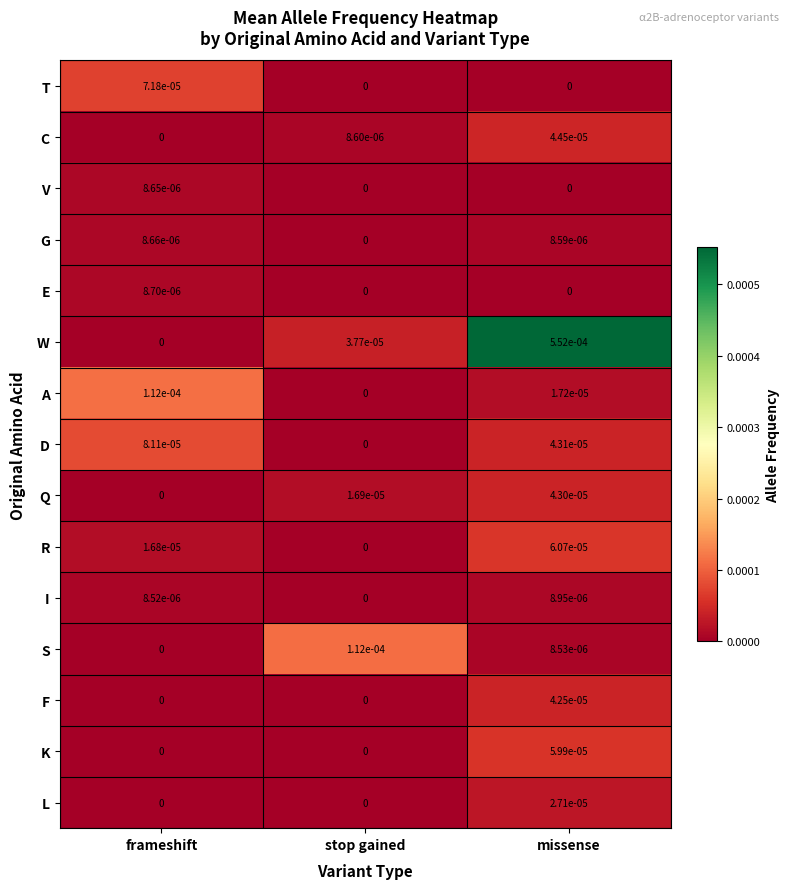

The value of E at stop gained is 0.0. True or false?

True